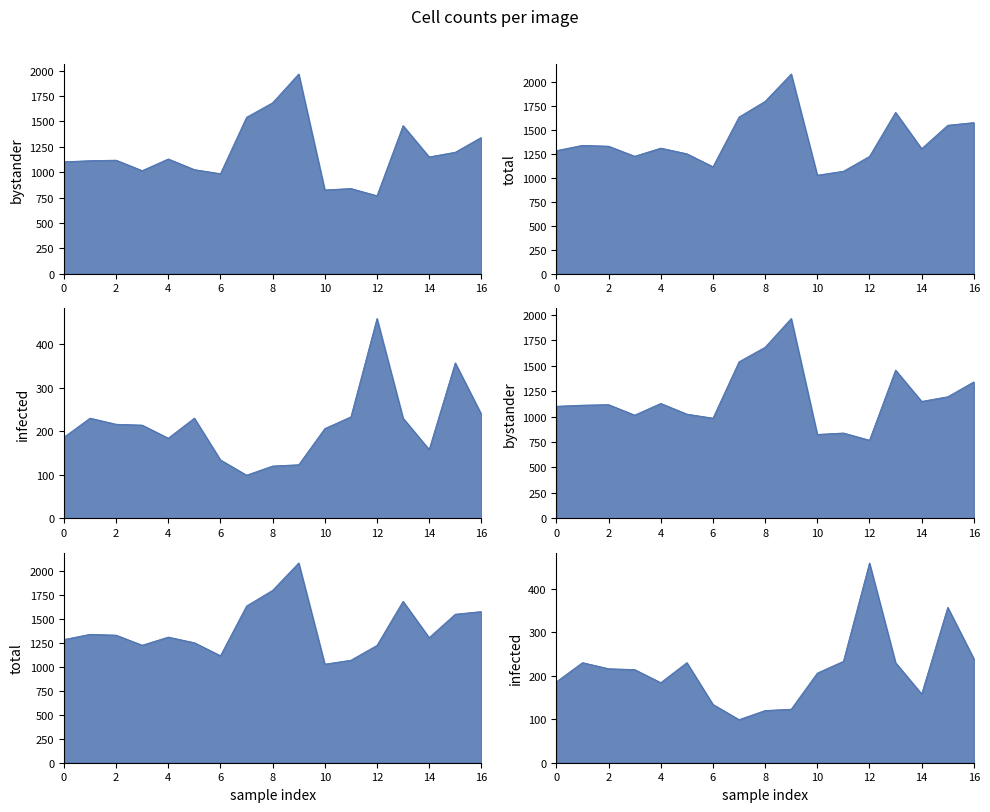

Count the number of categories in the chart.

17